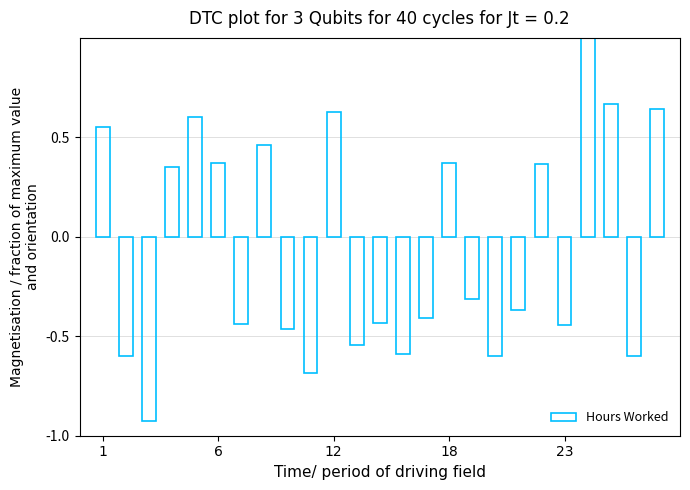

What is the maximum value shown in the chart?

1.0